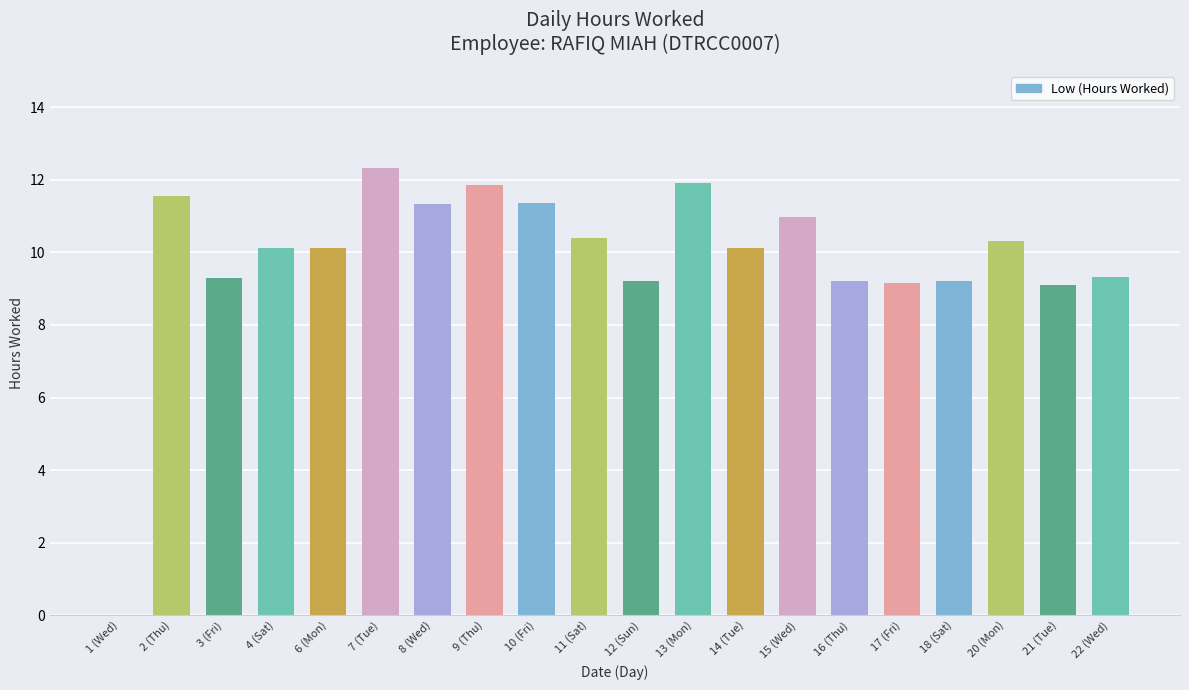

What value does the data have at 10 (Fri)?

11.4